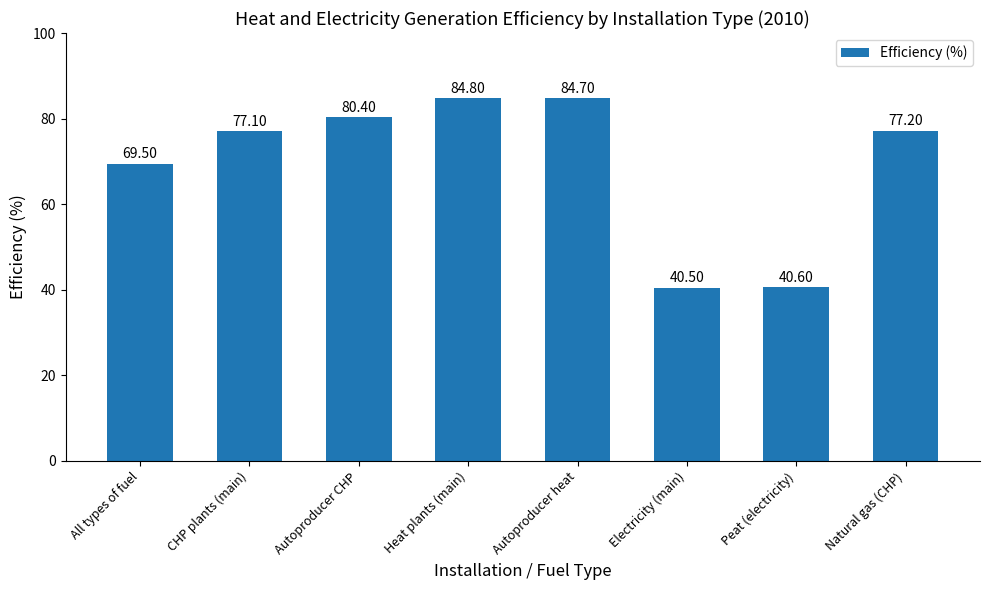

What is the difference between the maximum and second lowest values?

44.2